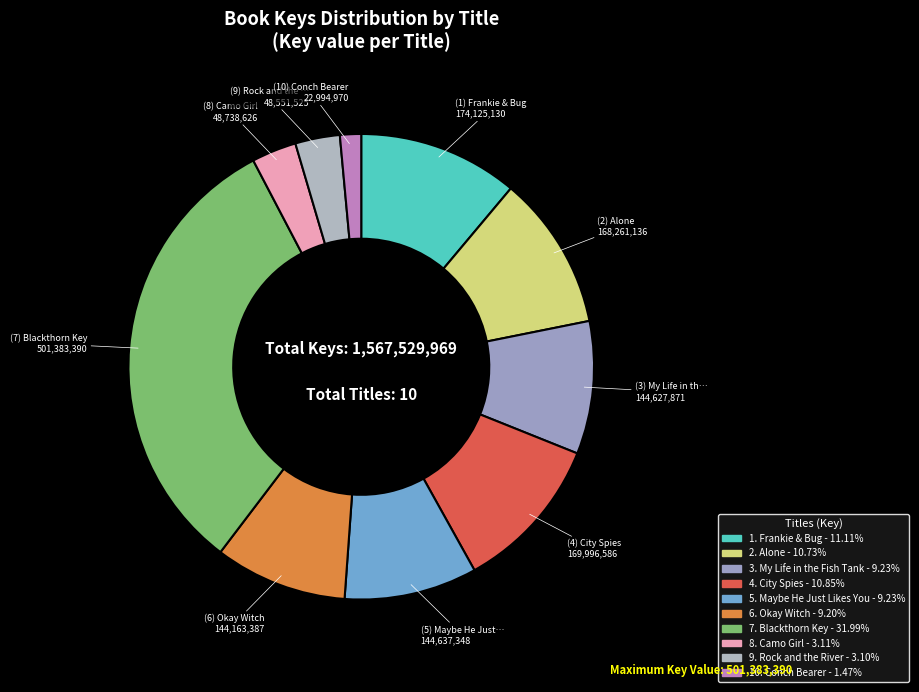

Rank the categories by value from highest to lowest.

Blackthorn Key, Frankie & Bug, City Spies, Alone, Maybe He Just Likes You, My Life in the Fish Tank, Okay Witch, Camo Girl, Rock and the River, Conch Bearer